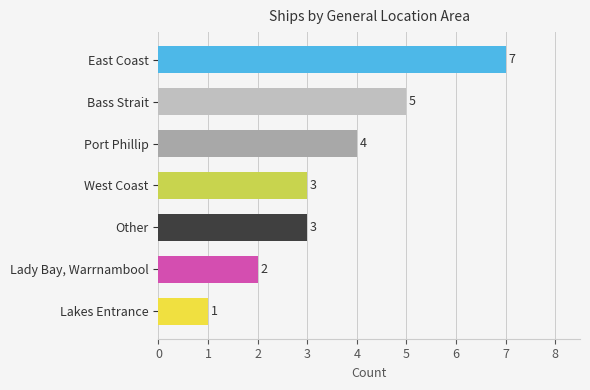

What is the difference between the second highest and minimum values?

4